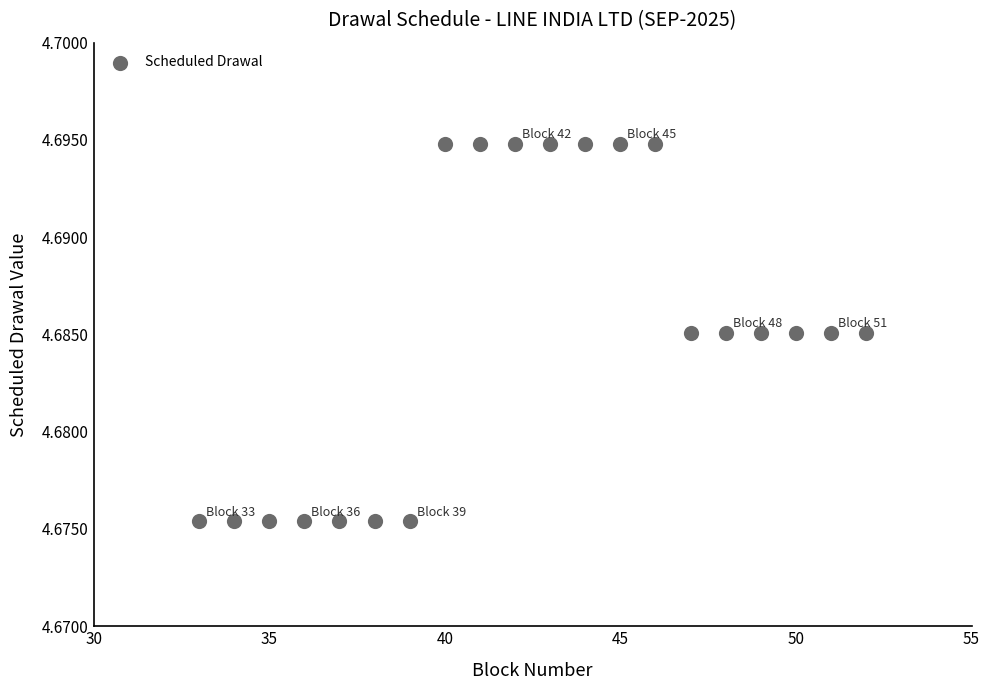

What is the range of X values (max minus min)?

19.0